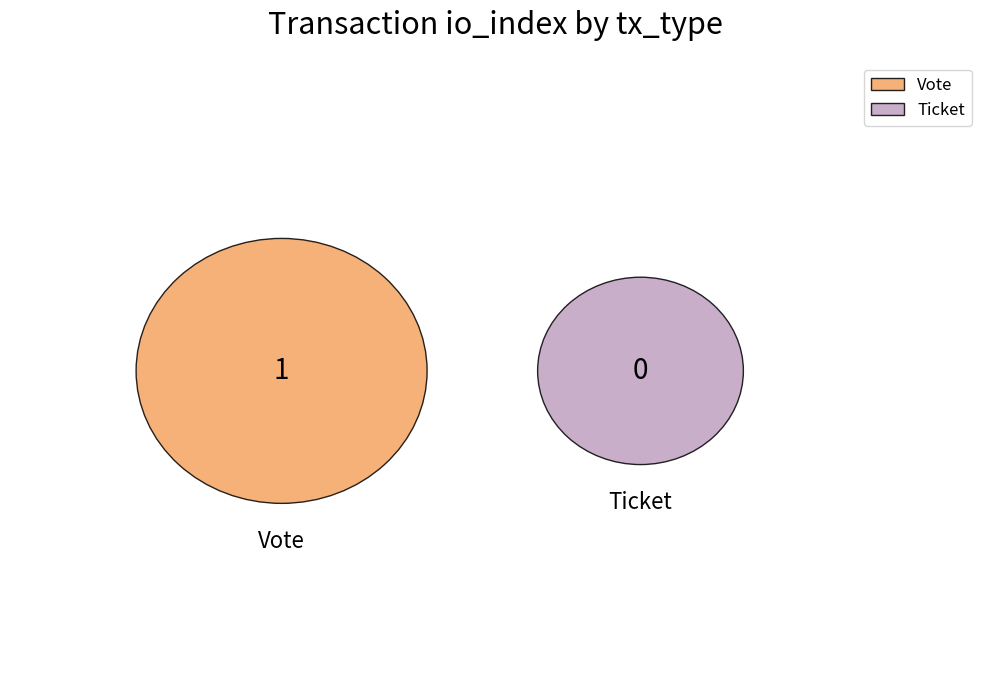

Do Ticket and Vote together represent more than half of the pie?

Yes